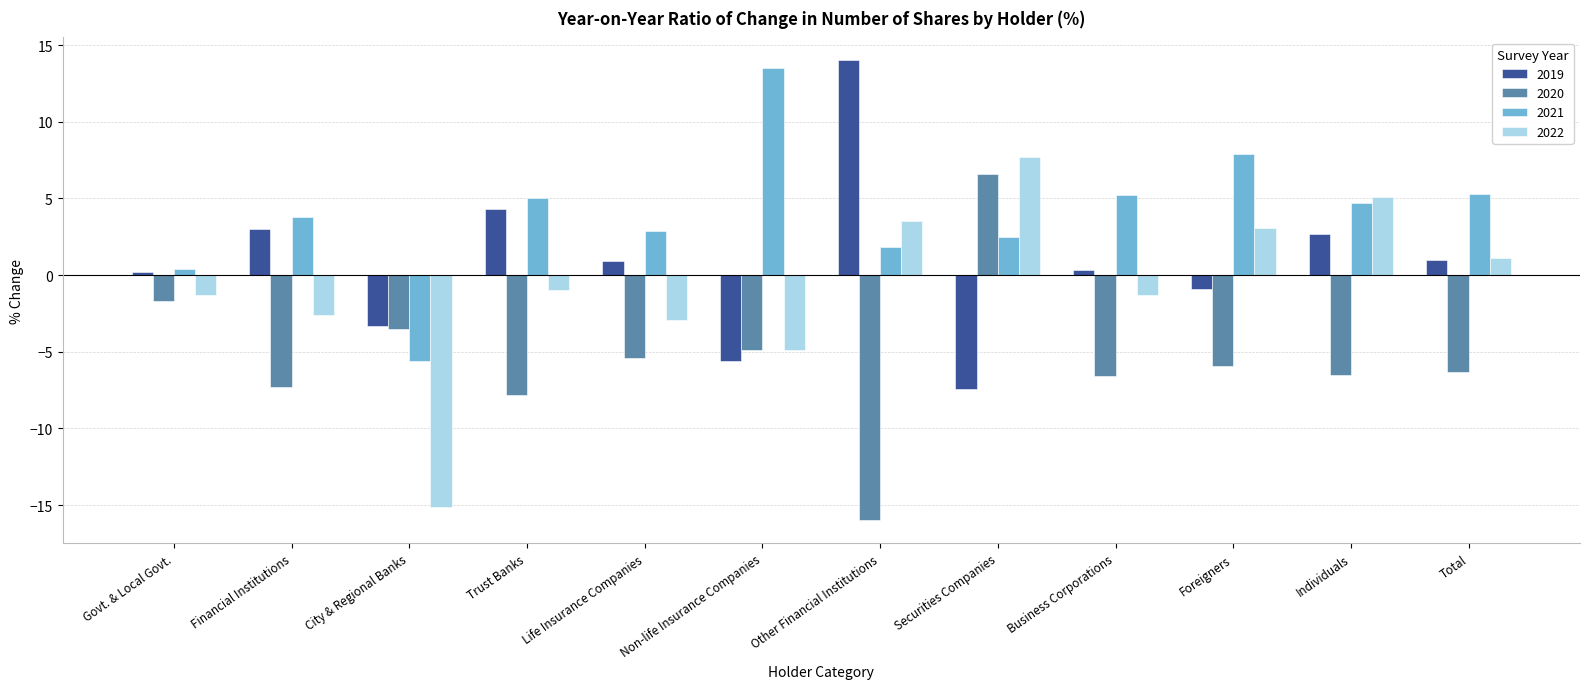

How many bars are there in total?

48